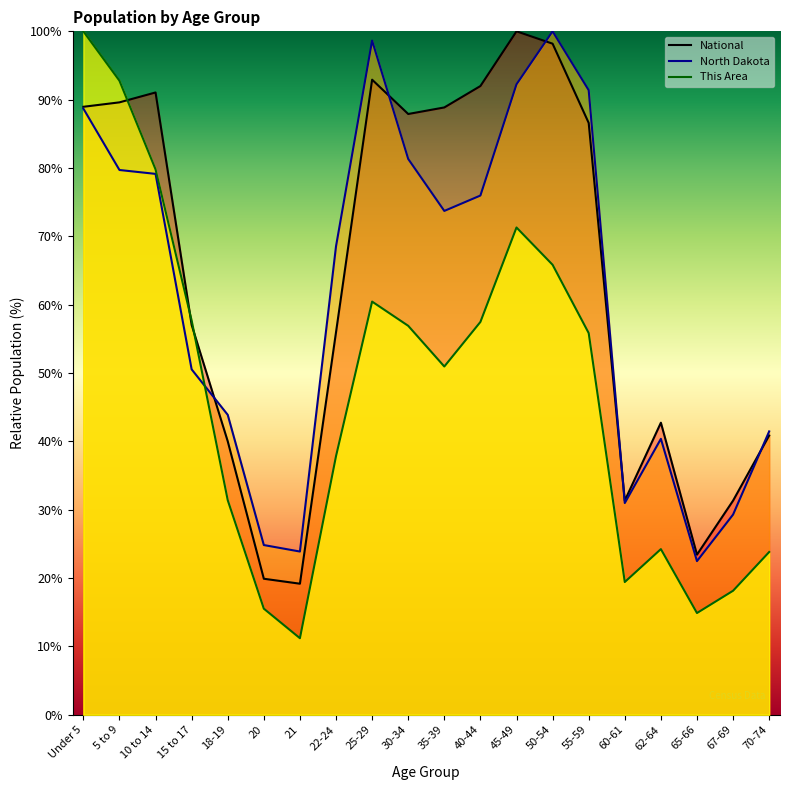

Is it true that National equals 40.0 at 18-19?

True